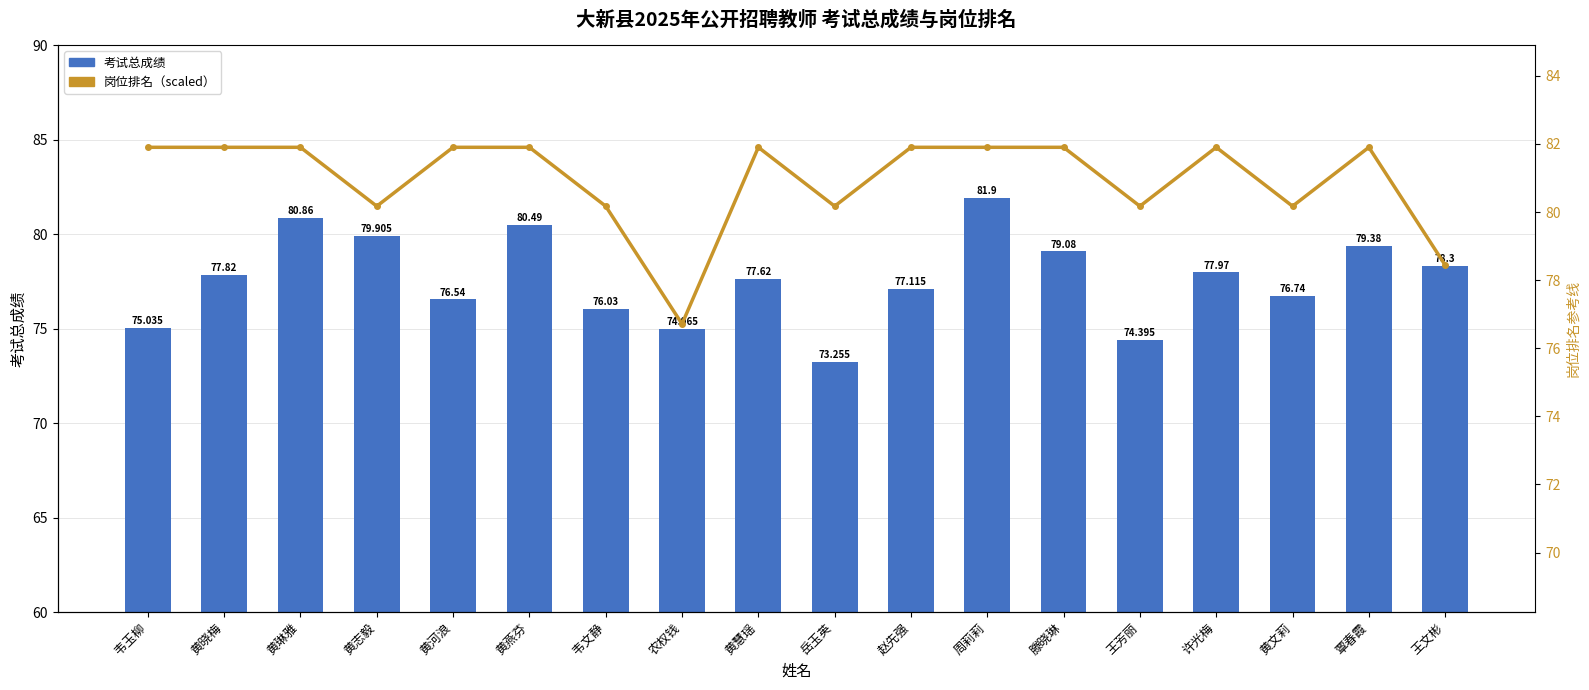

What is the label of the 16th bar from the right?

黄琳雅